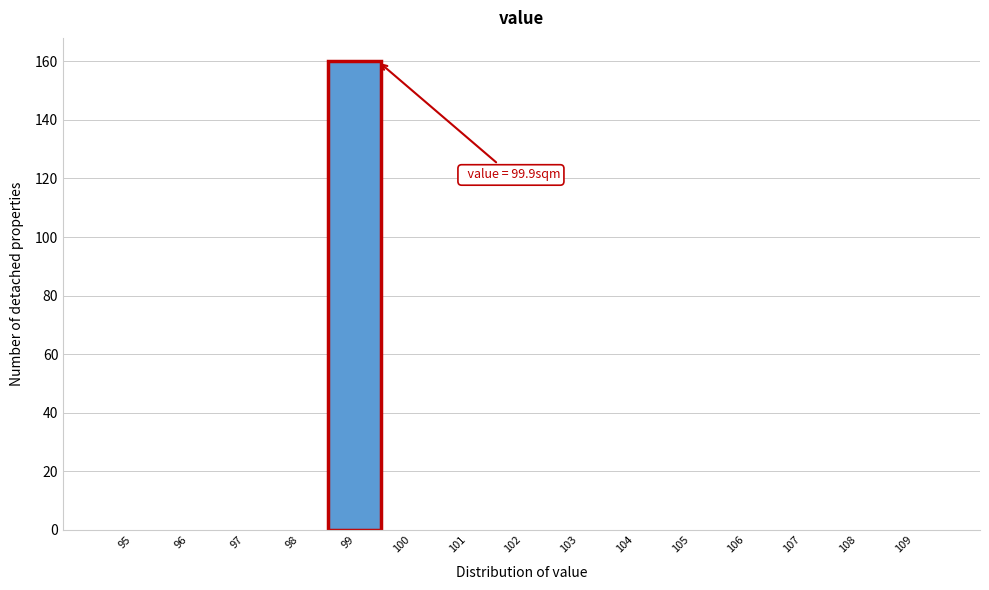

Reading left to right, list all the values displayed in this chart.

95=0	96=0	97=0	98=0	99=160	100=0	101=0	102=0	103=0	104=0	105=0	106=0	107=0	108=0	109=0